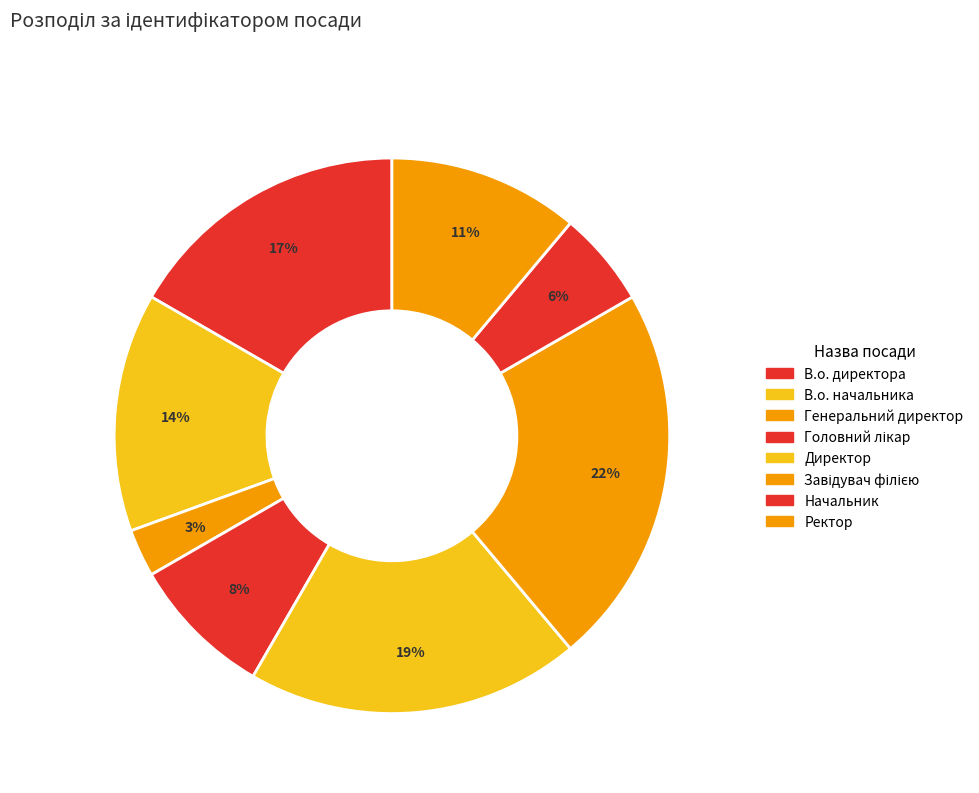

How many slices are in this pie chart?

8